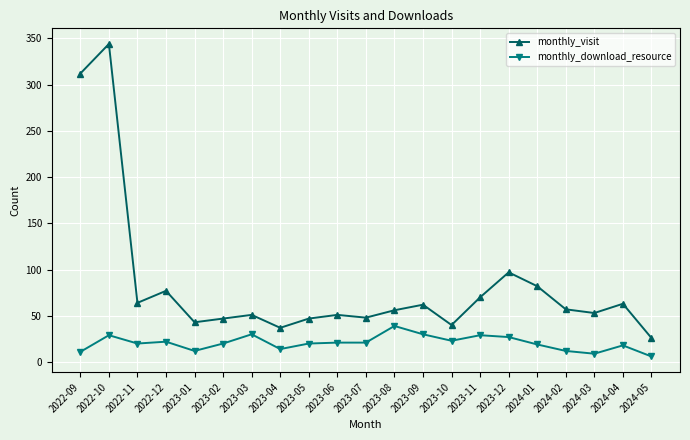

Count the number of categories in the chart.

21